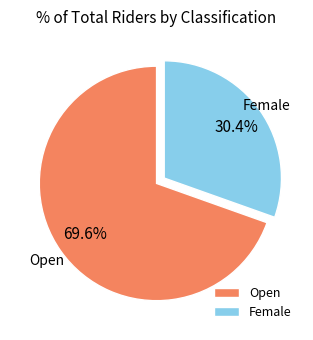

How many slices are in this pie chart?

2